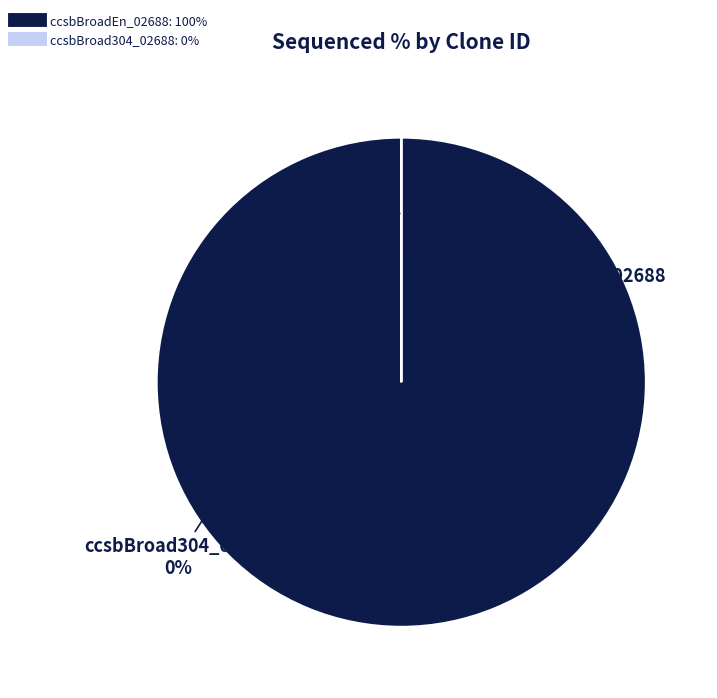

The ccsbBroadEn_02688 slice represents 100% of the pie. True or false?

True